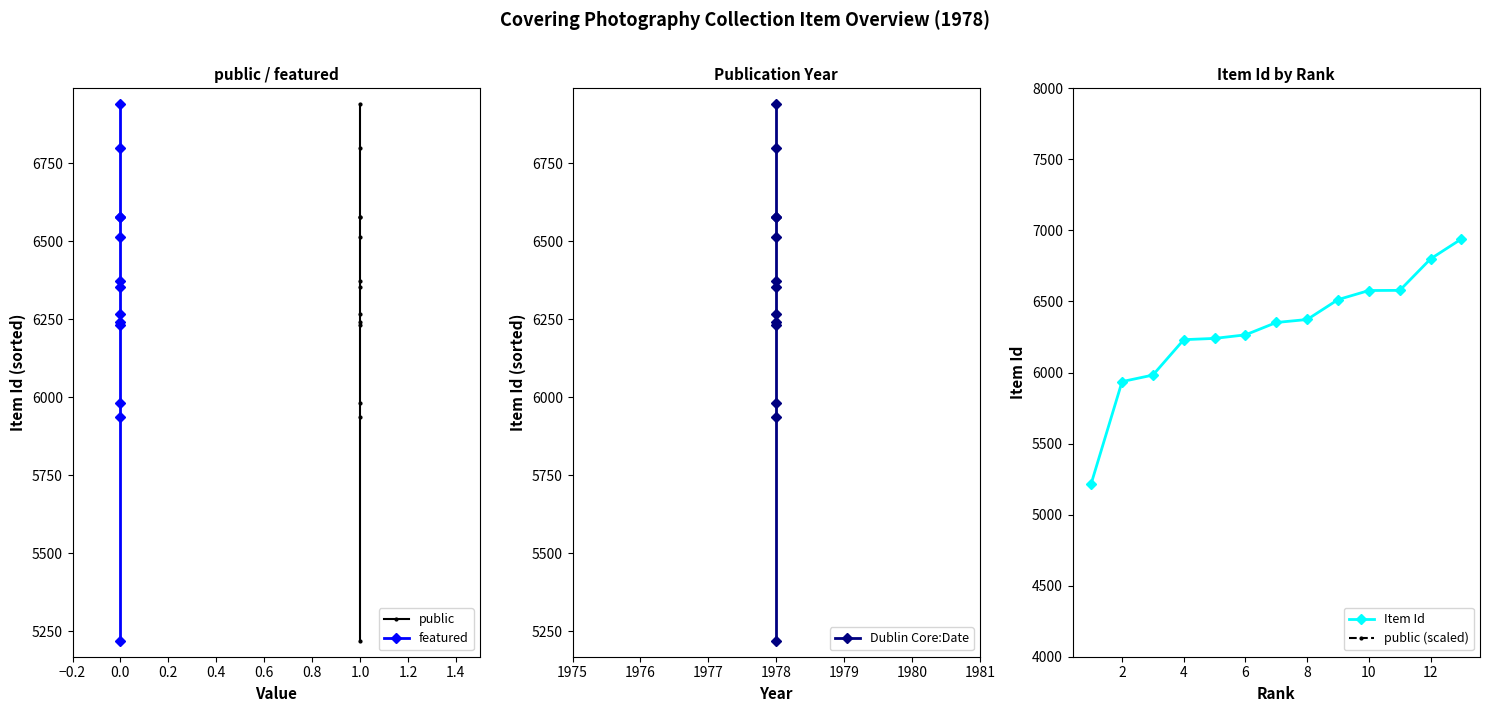

What is the highest value of the Item Id series?

6940